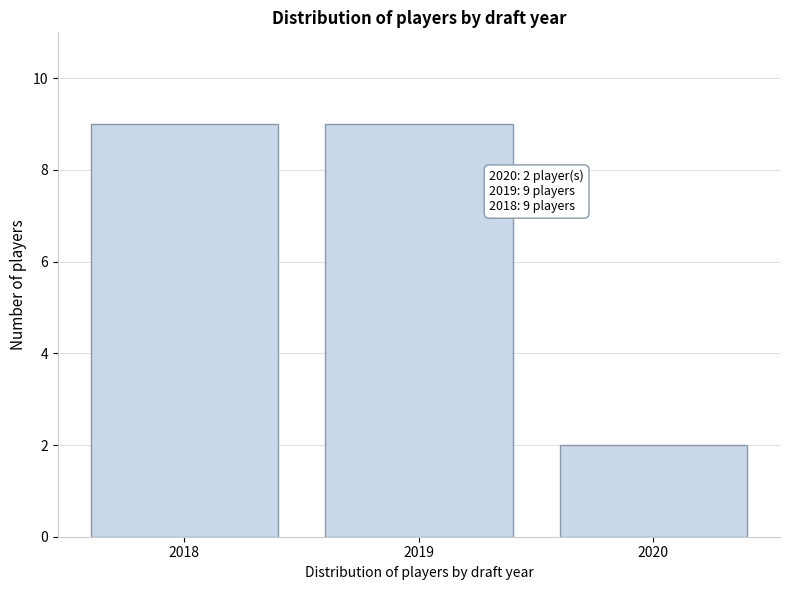

Reading right to left, extract all data points from this chart.

2020=2	2019=9	2018=9